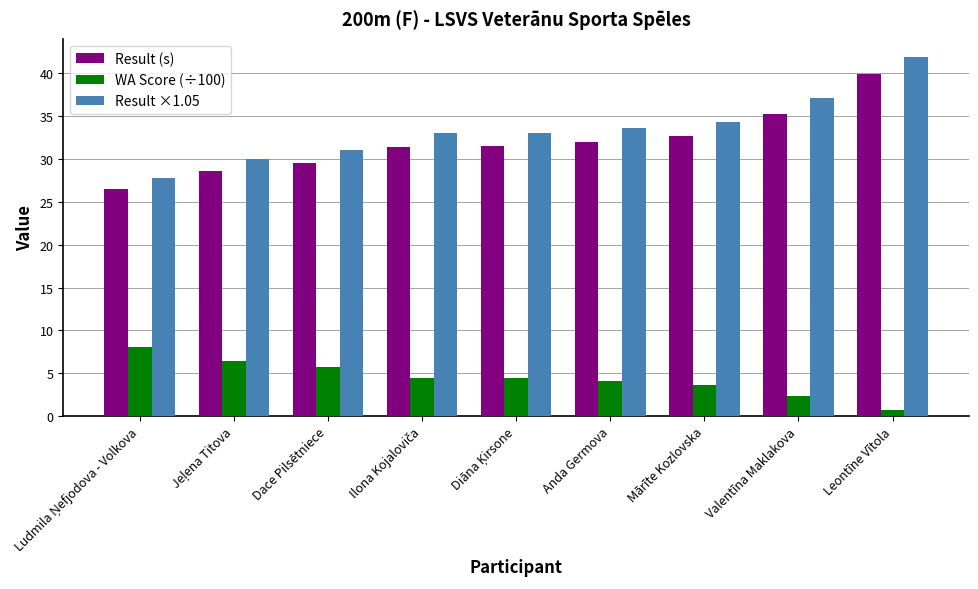

How many distinct data groups are displayed?

3